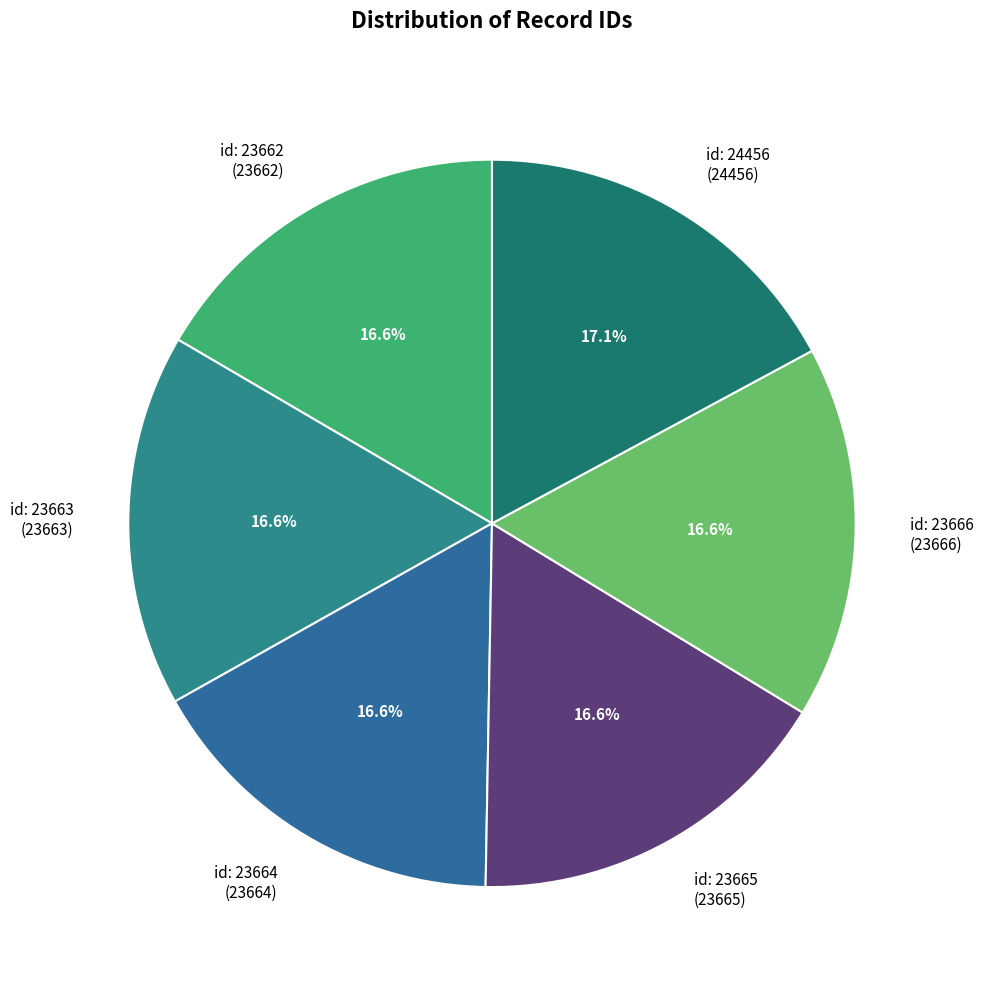

How many segments does this pie chart have?

6